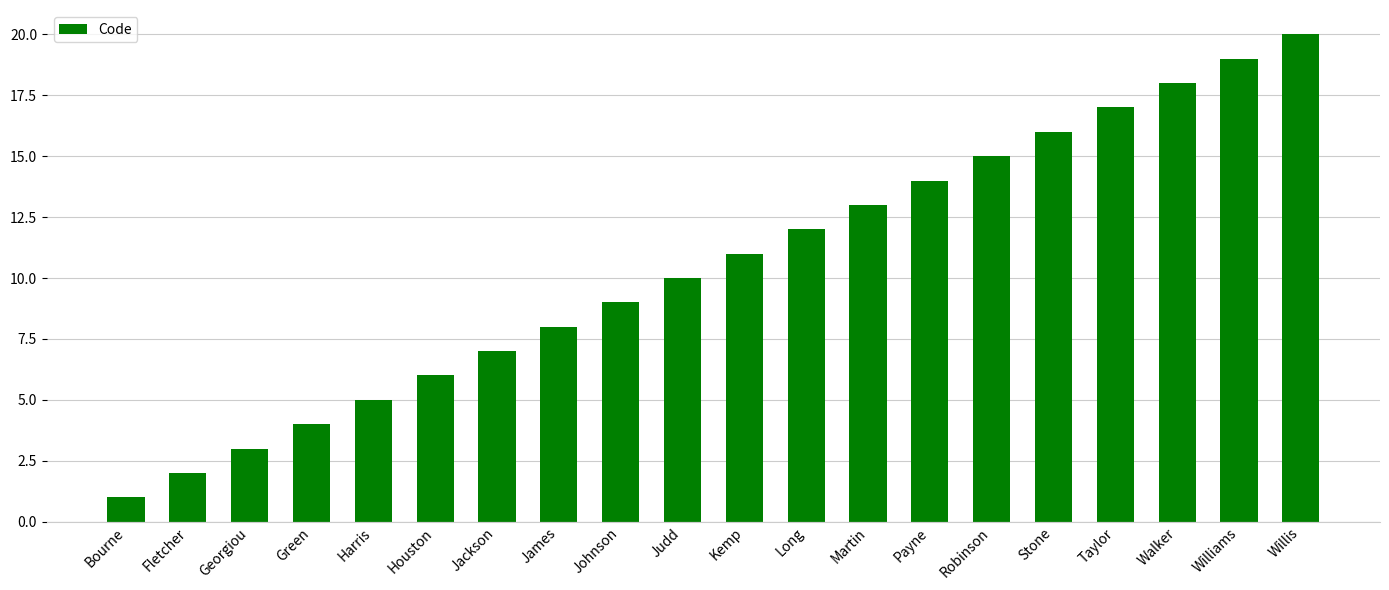

What is the value of the 9th bar from the left?

9